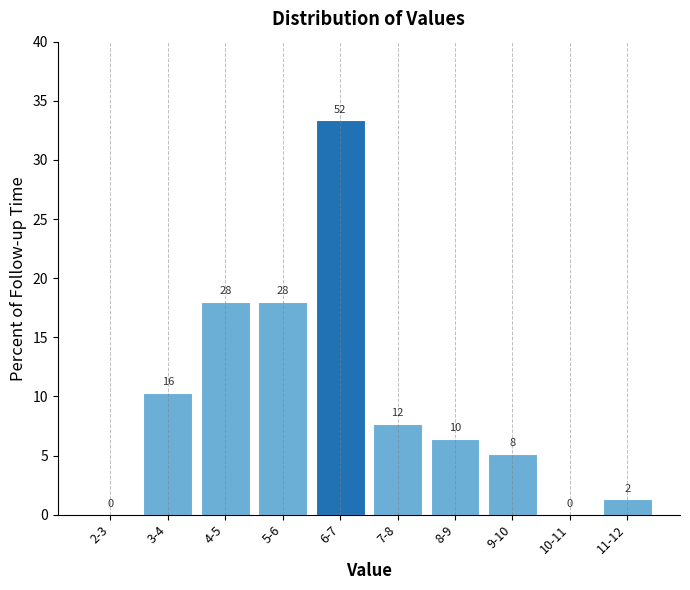

Are the bars horizontal?

No